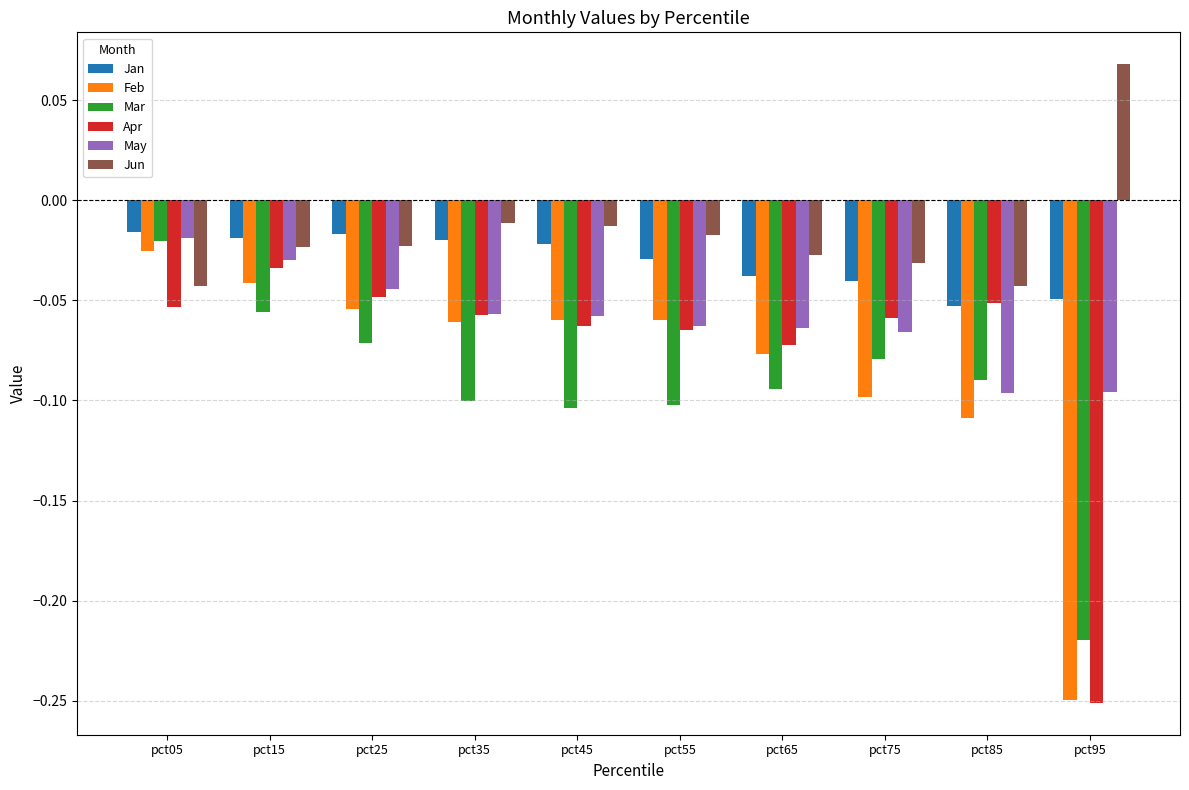

Which category has the highest value in the Mar series?

pct05